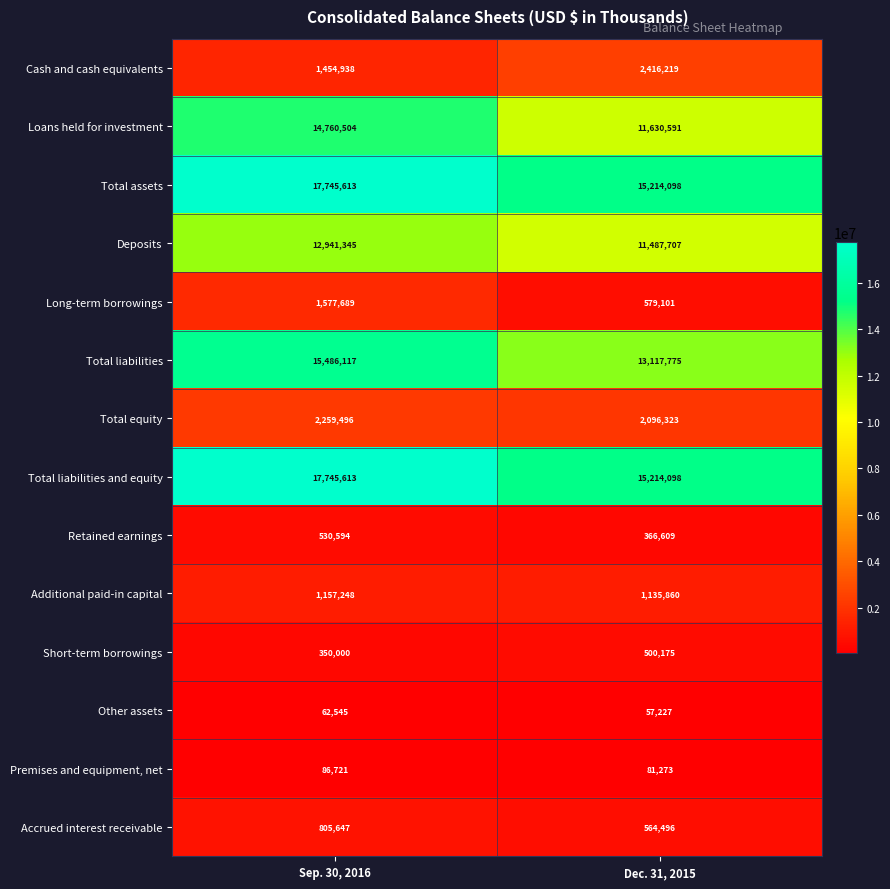

Rank the categories by Loans held for investment value from highest to lowest.

Sep. 30, 2016, Dec. 31, 2015